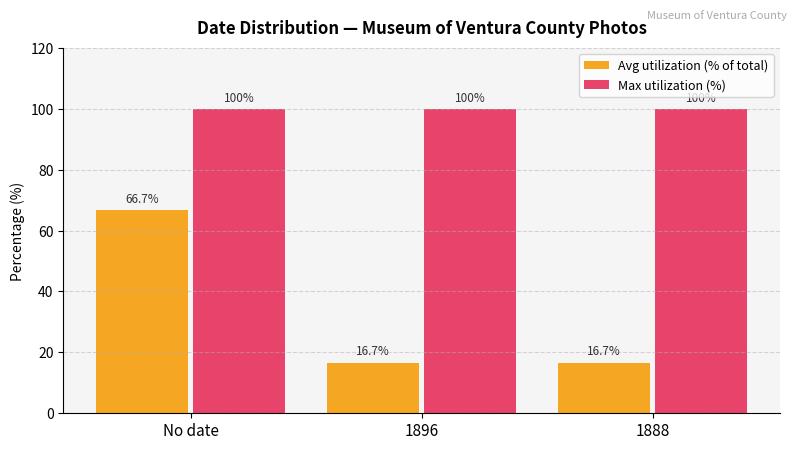

At No date, list the series in order from largest to smallest.

Max utilization (%), Avg utilization (% of total)